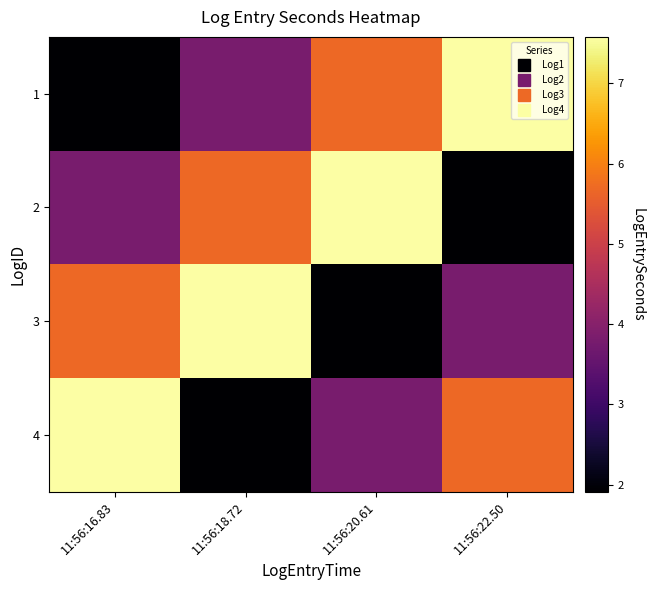

Reading right to left, list all the values displayed in this chart.

1: 11:56:22.50=7.6	11:56:20.61=5.7	11:56:18.72=3.8	11:56:16.83=1.9
2: 11:56:22.50=1.9	11:56:20.61=7.6	11:56:18.72=5.7	11:56:16.83=3.8
3: 11:56:22.50=3.8	11:56:20.61=1.9	11:56:18.72=7.6	11:56:16.83=5.7
4: 11:56:22.50=5.7	11:56:20.61=3.8	11:56:18.72=1.9	11:56:16.83=7.6